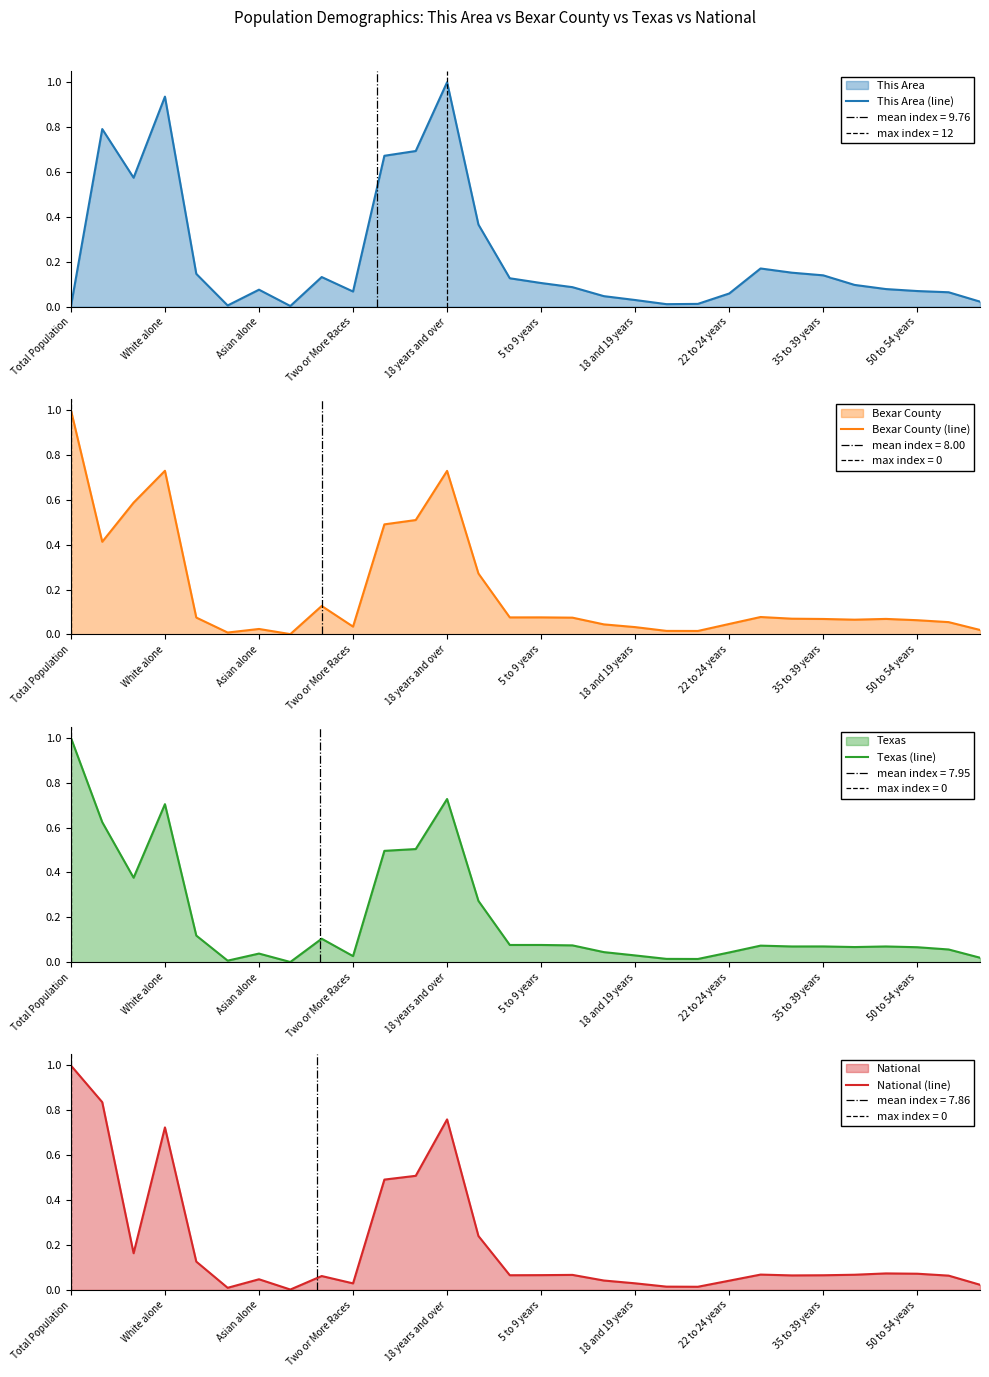

What is the difference between the National (line) values at 10 and 23?

0.4